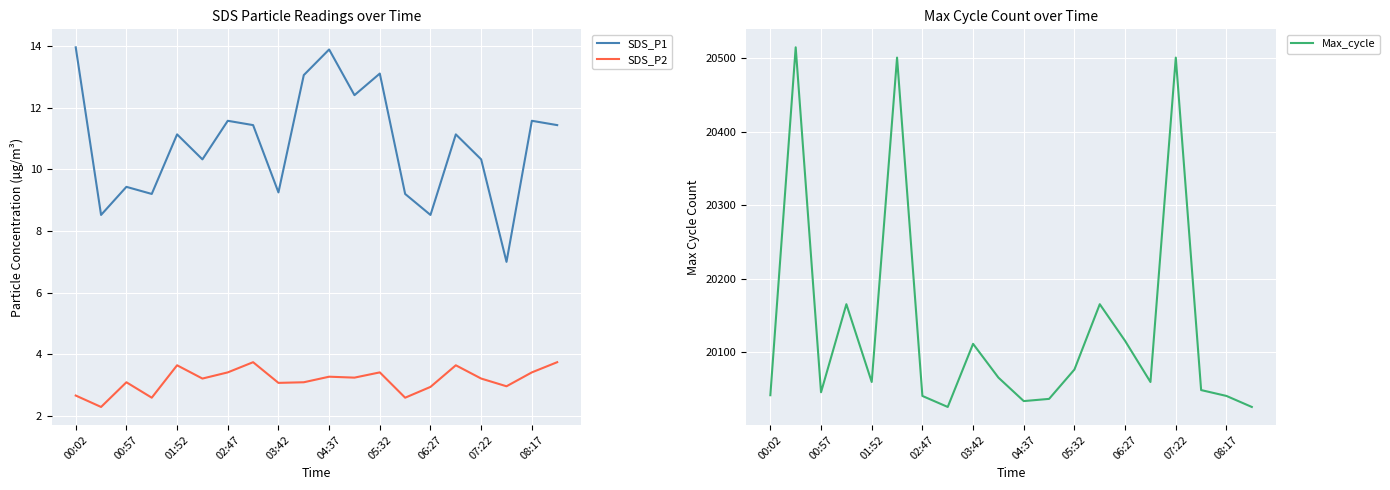

Is it true that SDS_P1 equals 13.9 at 00:02?

True